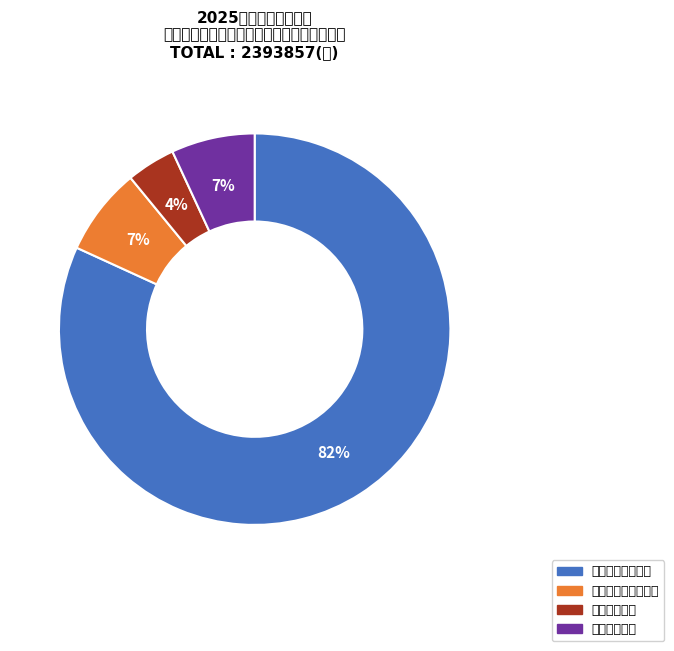

Between 住房保障支出 and 一般公共服务支出, which is larger?

一般公共服务支出